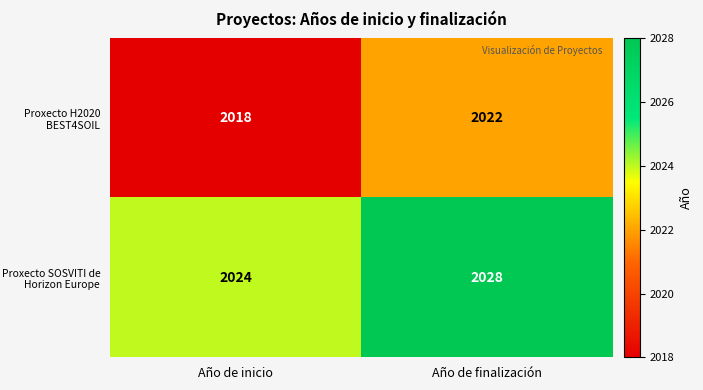

At how many categories does at least one series exceed 2025?

1